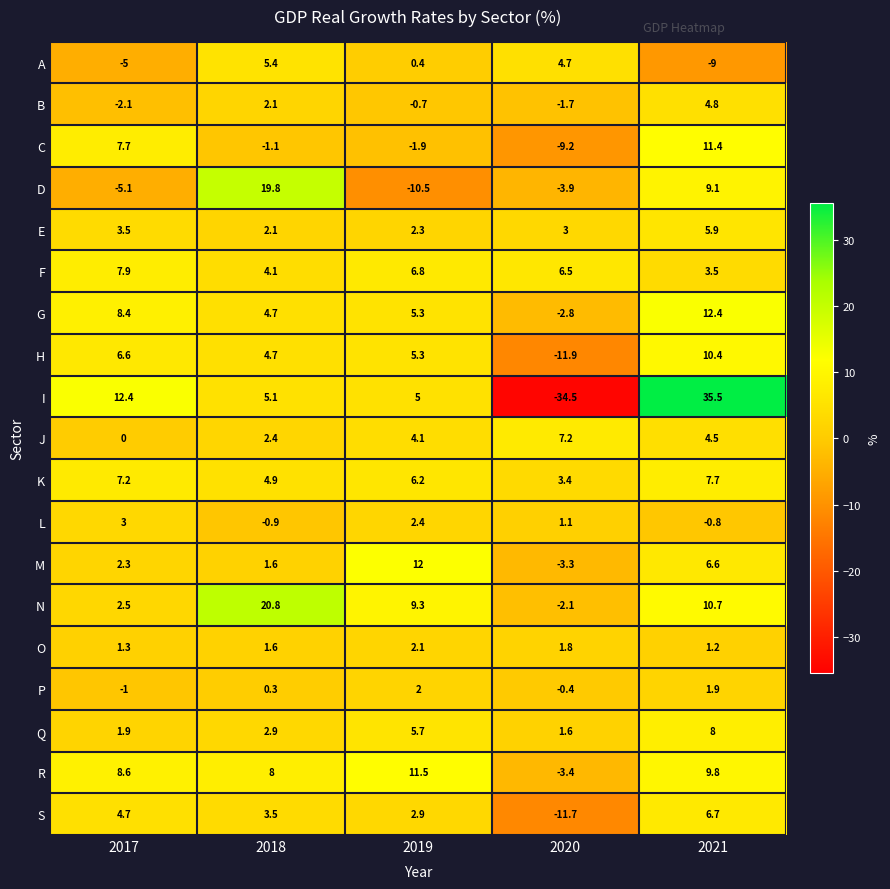

Which series has the widest spread of values?

I